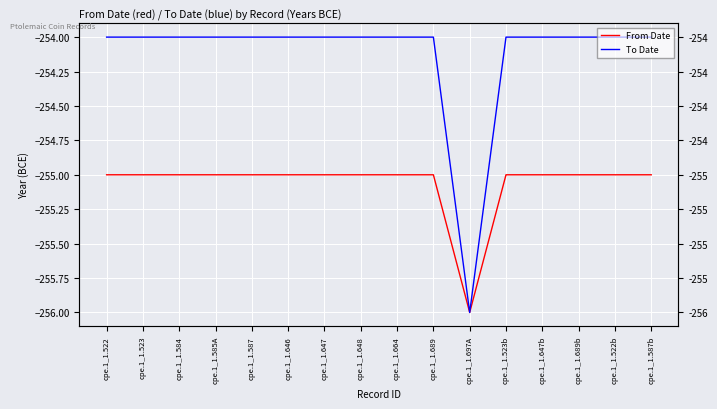

True or false: From Date has more than 0 points higher than both neighbors.

False